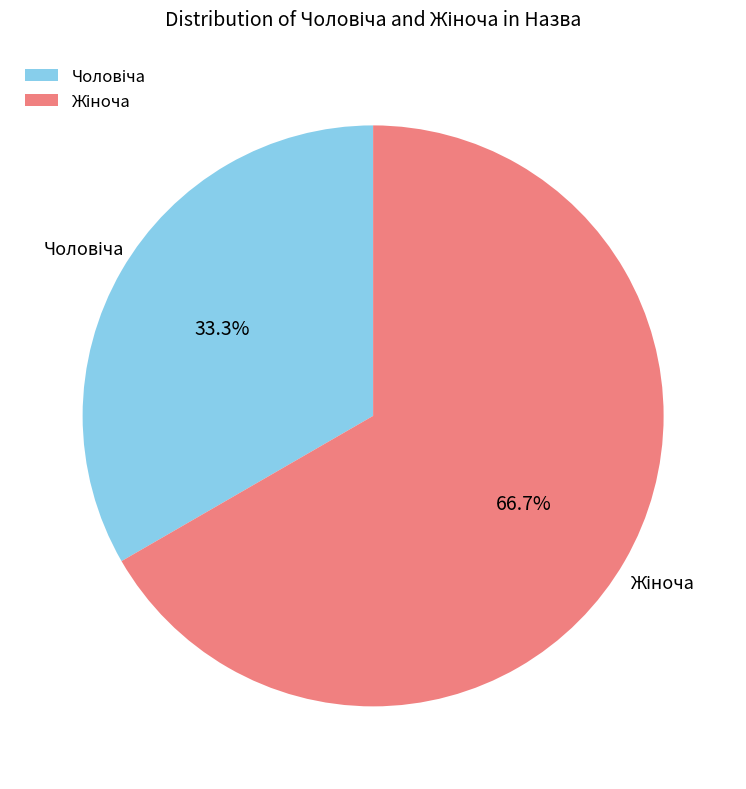

Is there any slice that represents more than half of the pie?

Yes